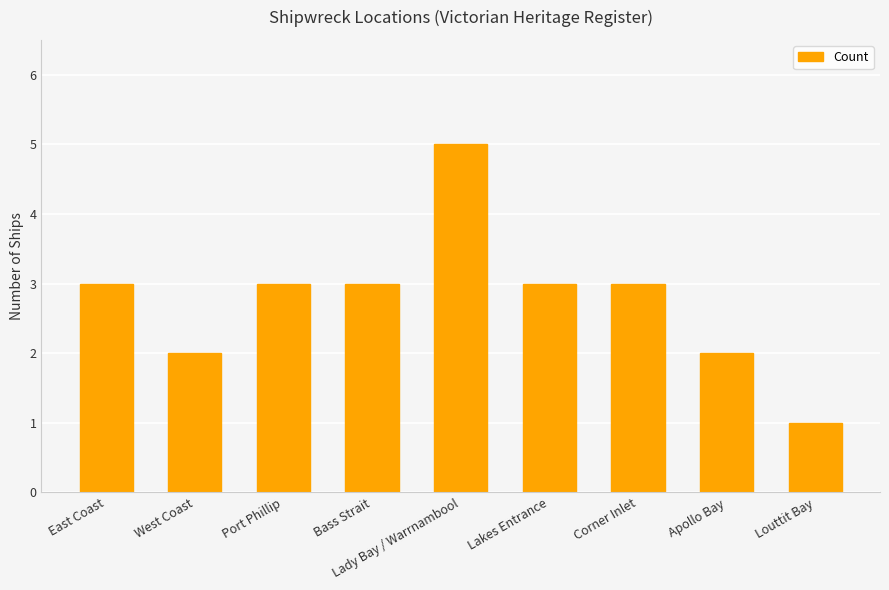

What is the difference between the values at East Coast and Louttit Bay?

2